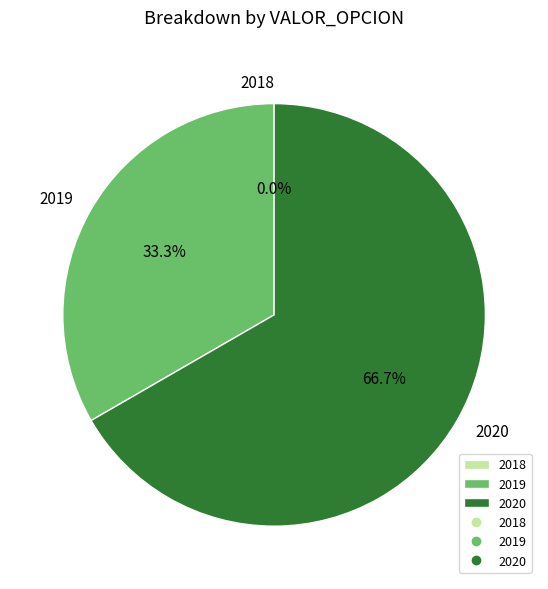

Which category has the biggest portion of the pie?

2020